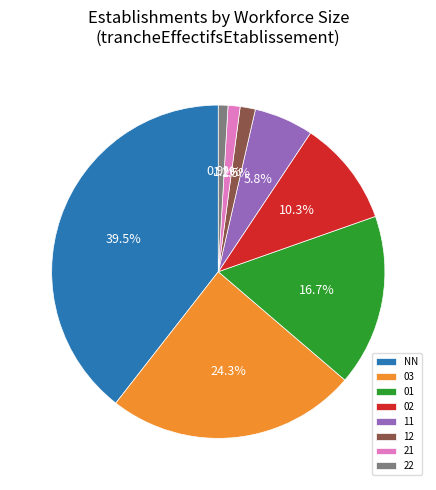

Between 11 and 01, which is larger?

01